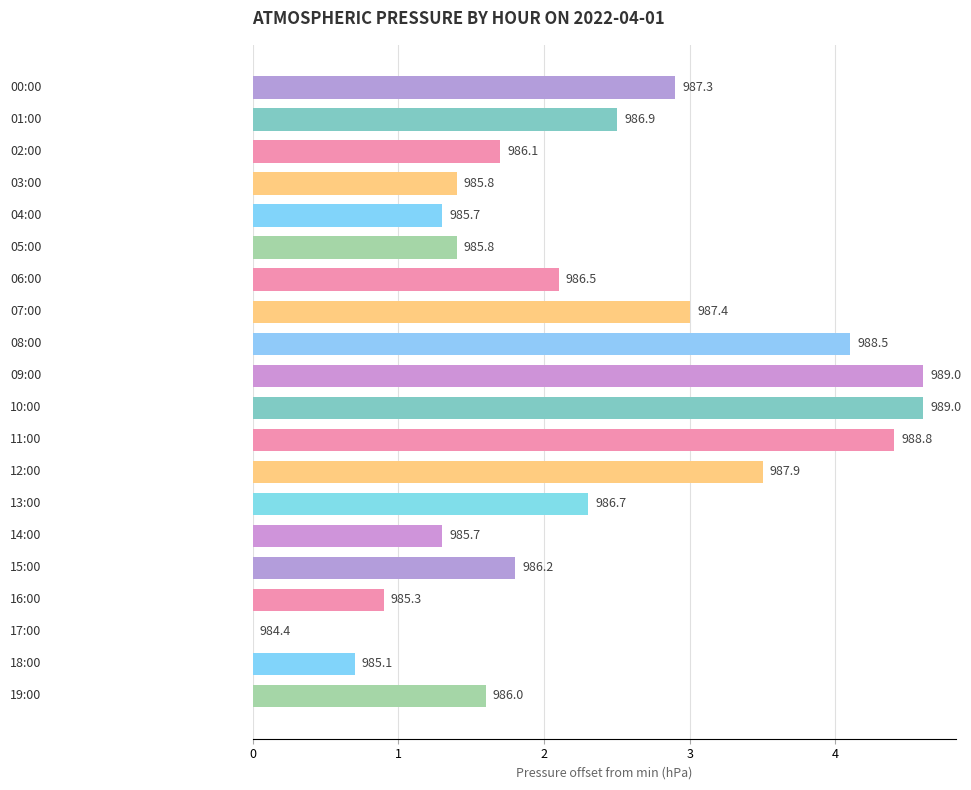

Rank the categories by value from highest to lowest.

9, 10, 11, 8, 12, 7, 0, 1, 13, 6, 15, 2, 19, 3, 5, 4, 14, 16, 18, 17